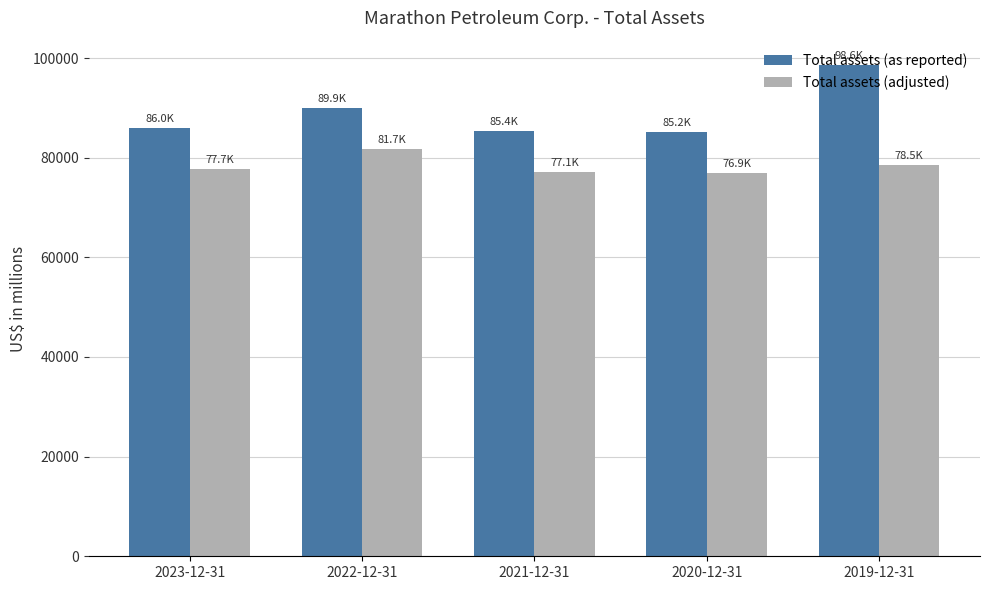

How many data points in Total assets (as reported) are less than 85987?

2